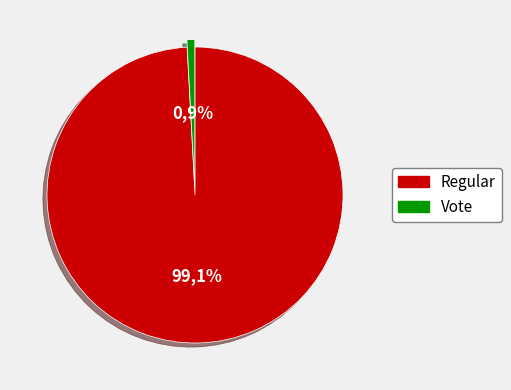

To the nearest percent, what is the average slice percentage?

50%